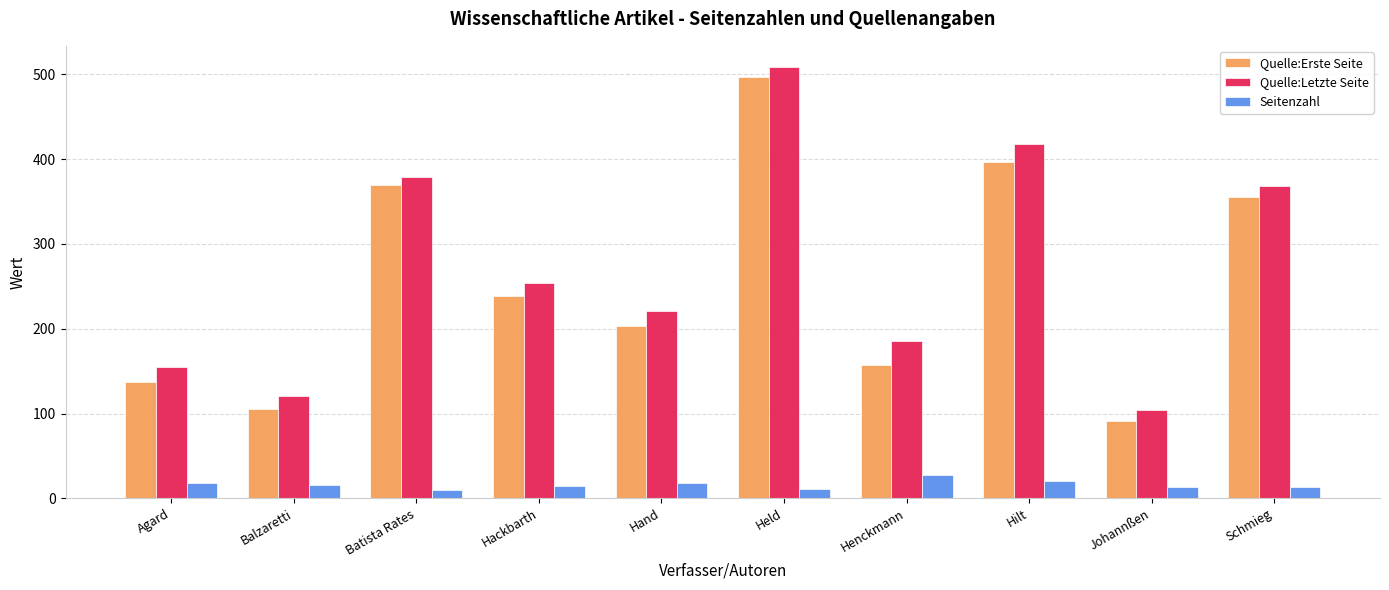

Are the bars grouped side by side (vs. stacked)?

Yes